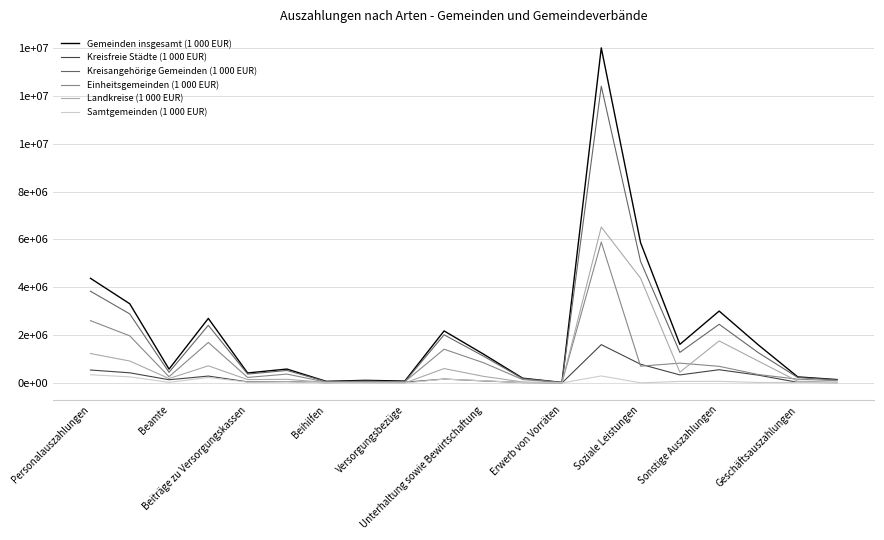

What is the difference between the maximum and minimum values in the Kreisangehörige Gemeinden (1 000 EUR) series?

12393661